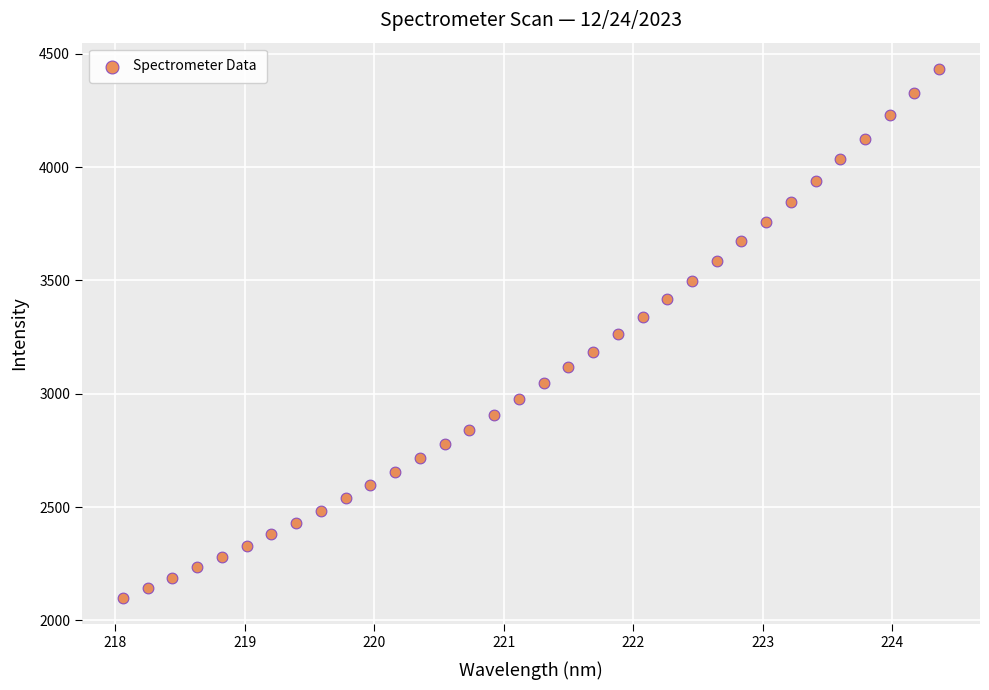

What is the range of Y values (max minus min)?

2333.7